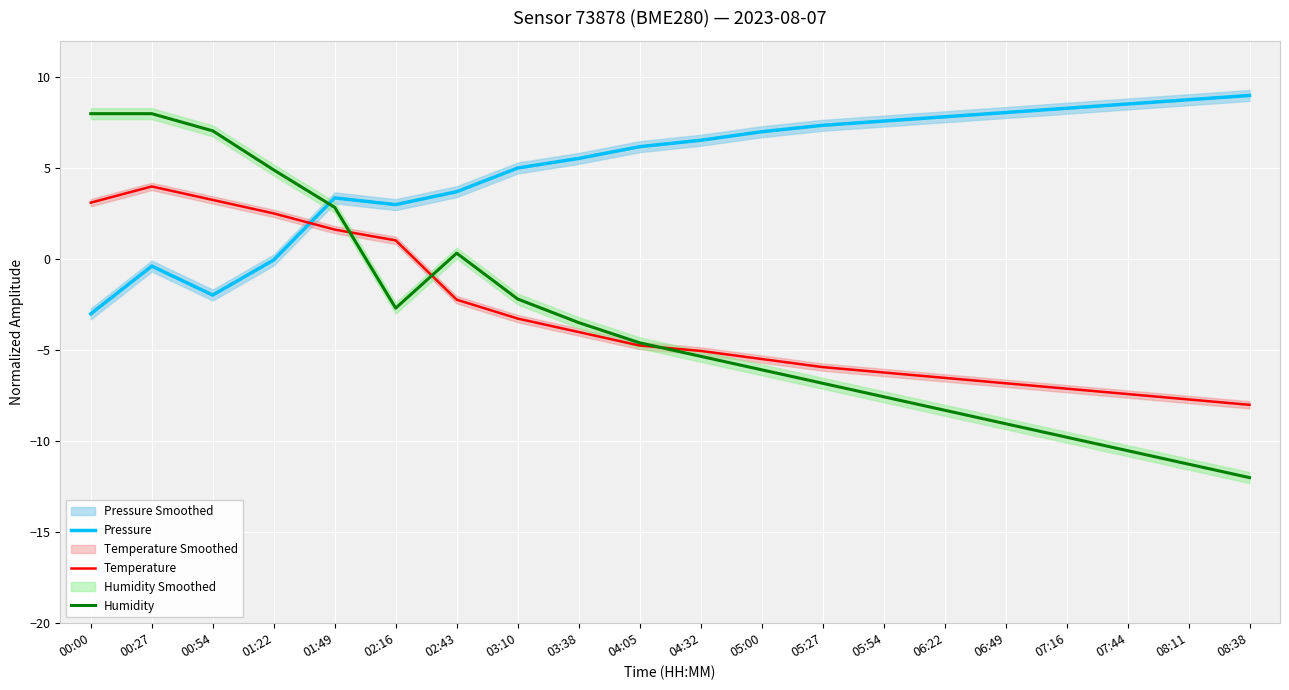

How many values in the Humidity series exceed -4?

9